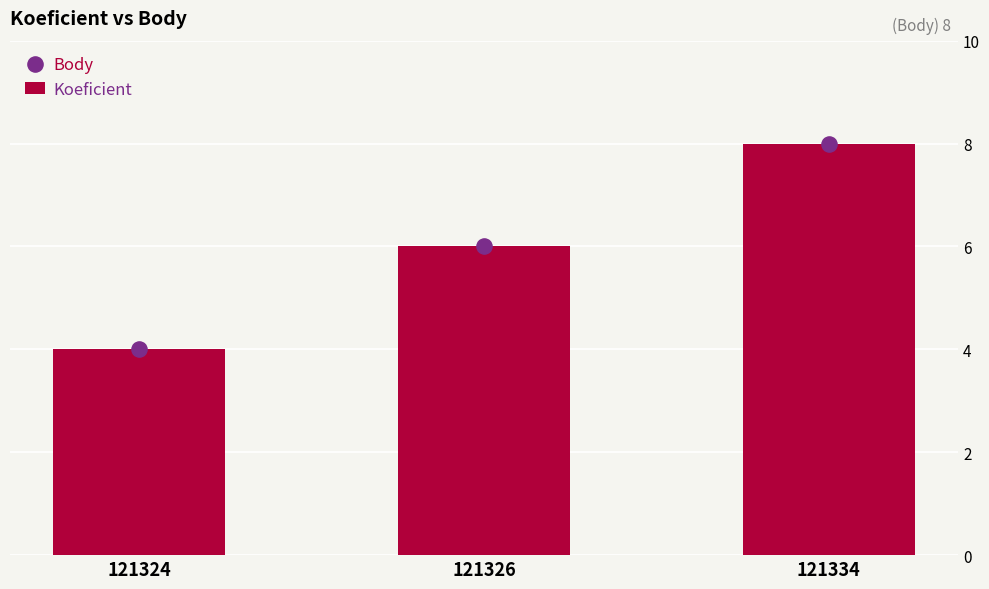

Which series reaches the maximum Y coordinate?

Koeficient